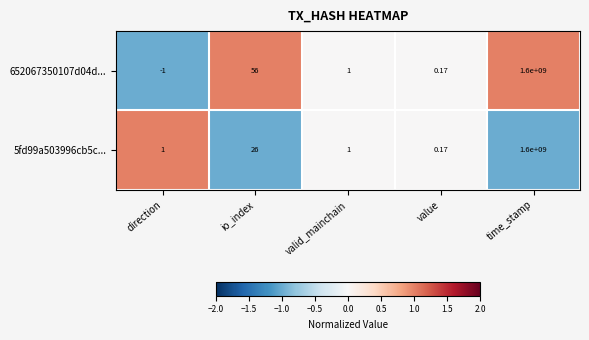

At which category is the sum across all series the highest?

time_stamp